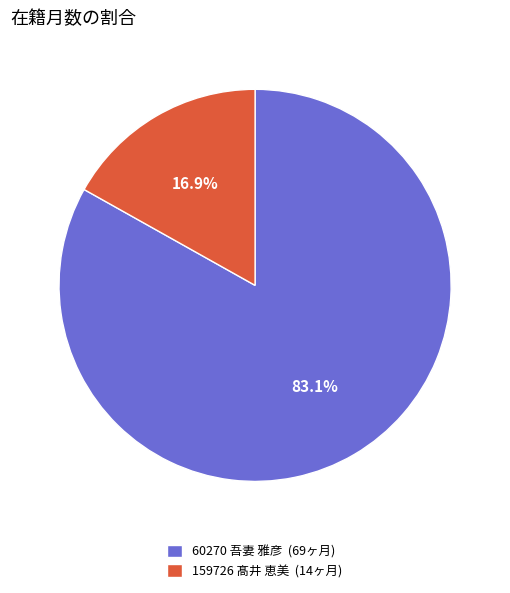

The 60270 吾妻 雅彦 slice represents 70% of the pie. True or false?

False